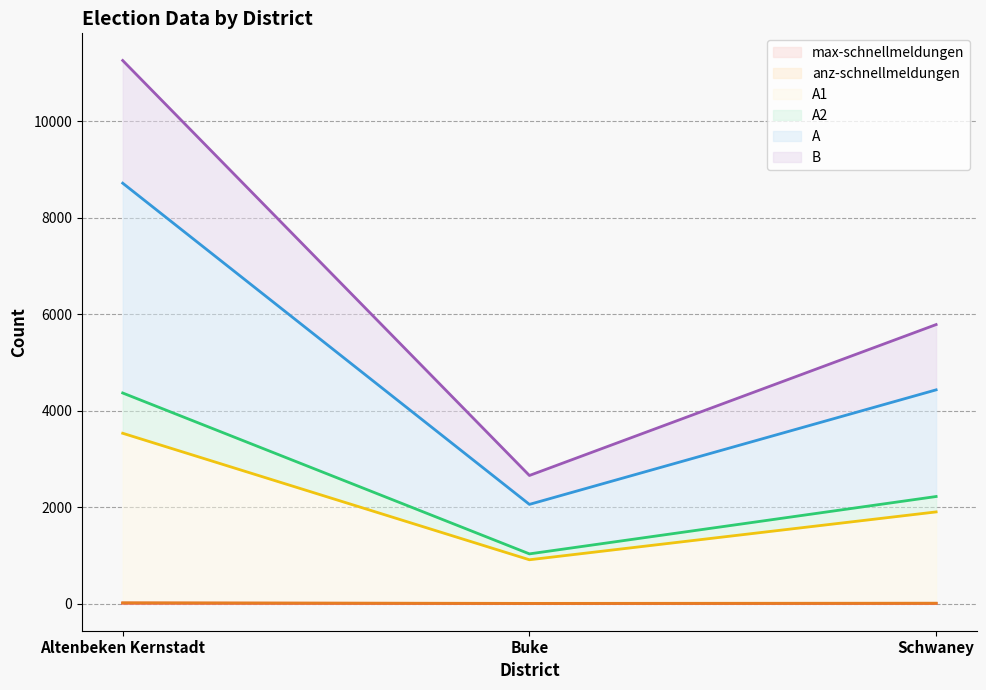

What is the sum of all anz-schnellmeldungen values?

28